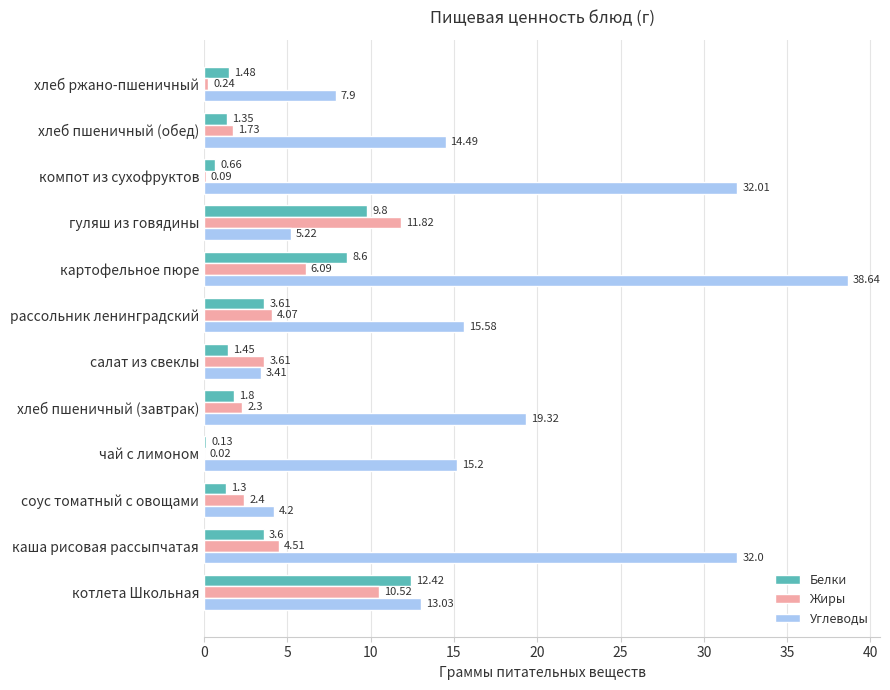

At which label is Жиры closest to 5?

каша рисовая рассыпчатая